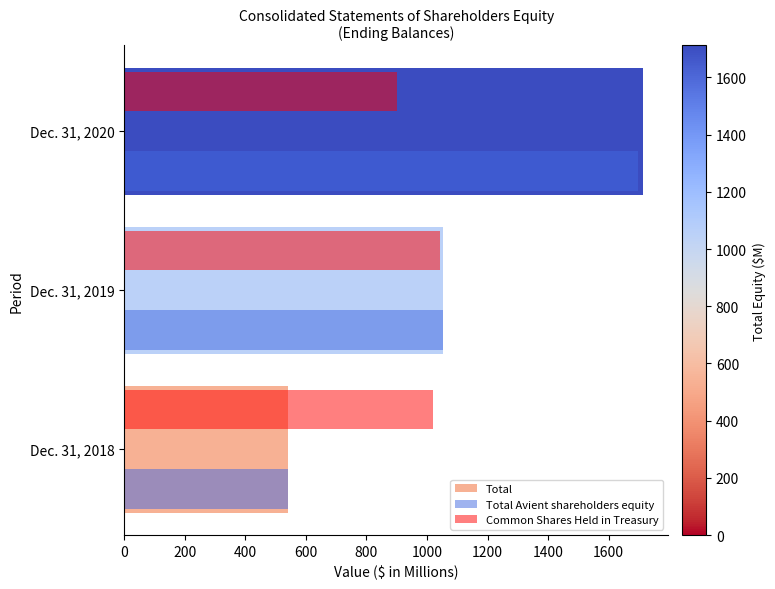

What is the spread (max minus min) of values at Dec. 31, 2020?

810.5